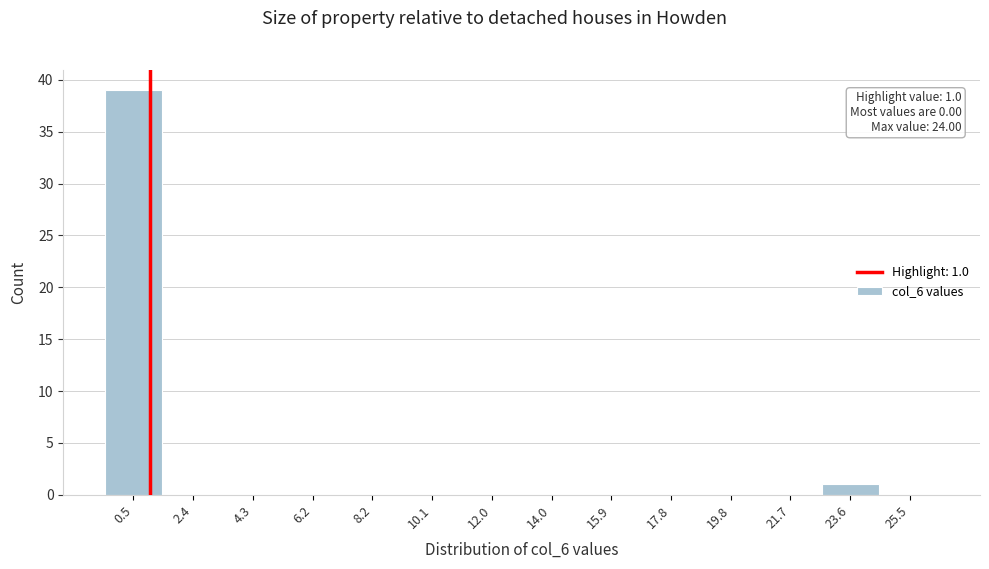

Which range on the x-axis has the tallest bar?

-0.4 to 1.4